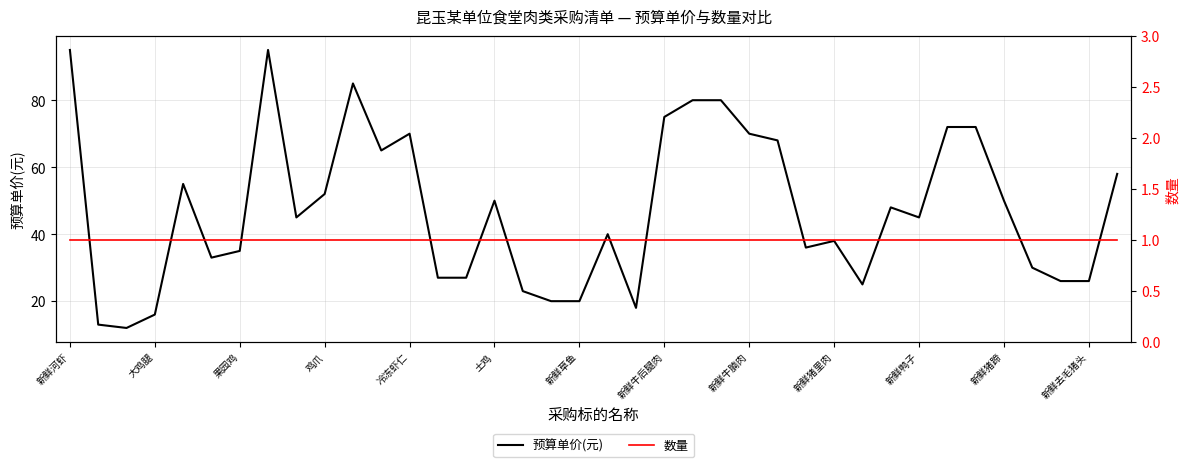

The 预算单价(元) series shows 38 at 新鲜猪里肉. True or false?

True